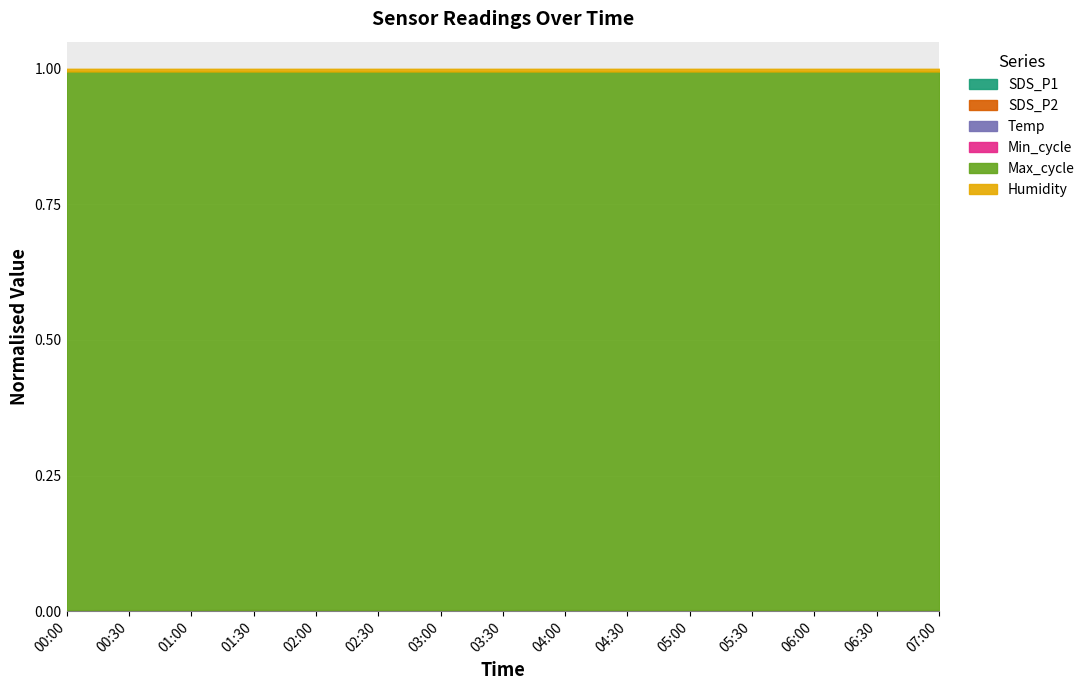

Count the number of data series in this chart.

6